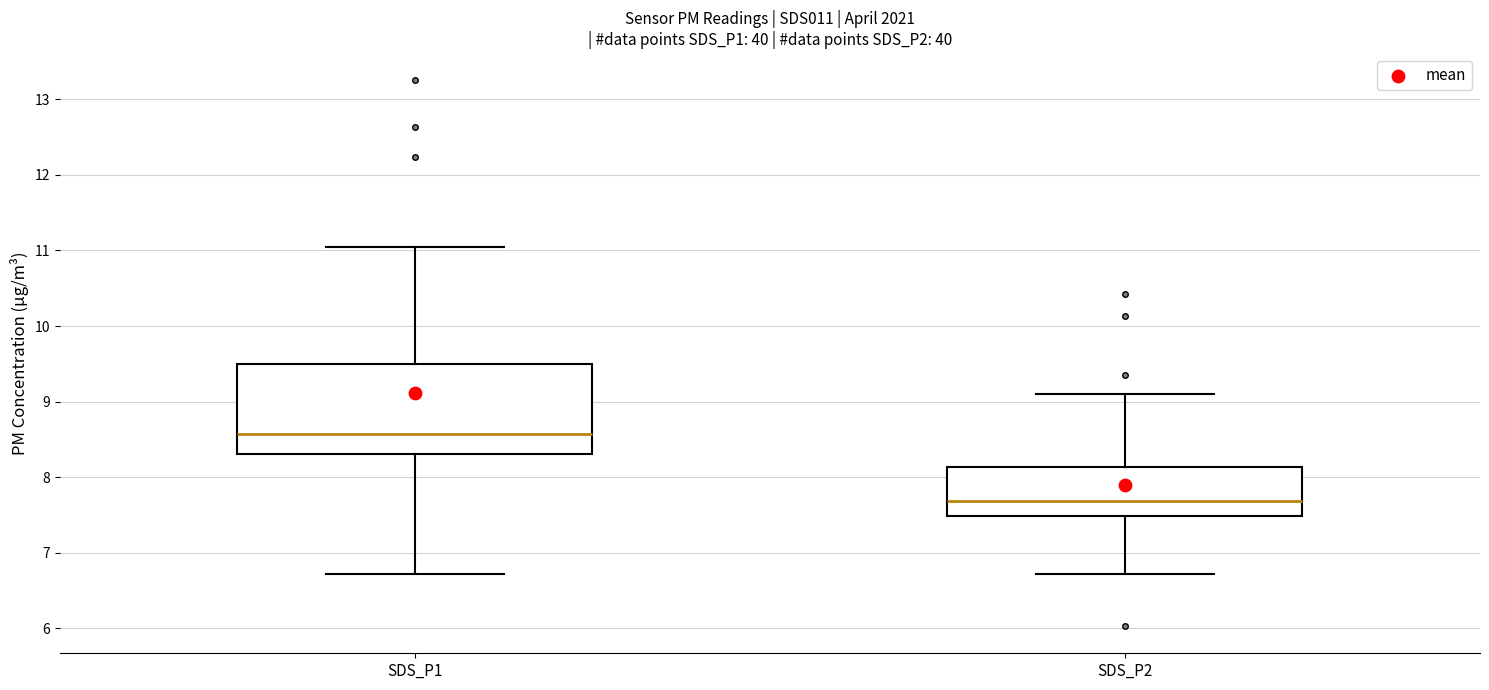

Where does the median line of the box for SDS_P2 sit on the y-axis? The values are not printed on the chart, so give them approximately, as read against the axis.

7.7